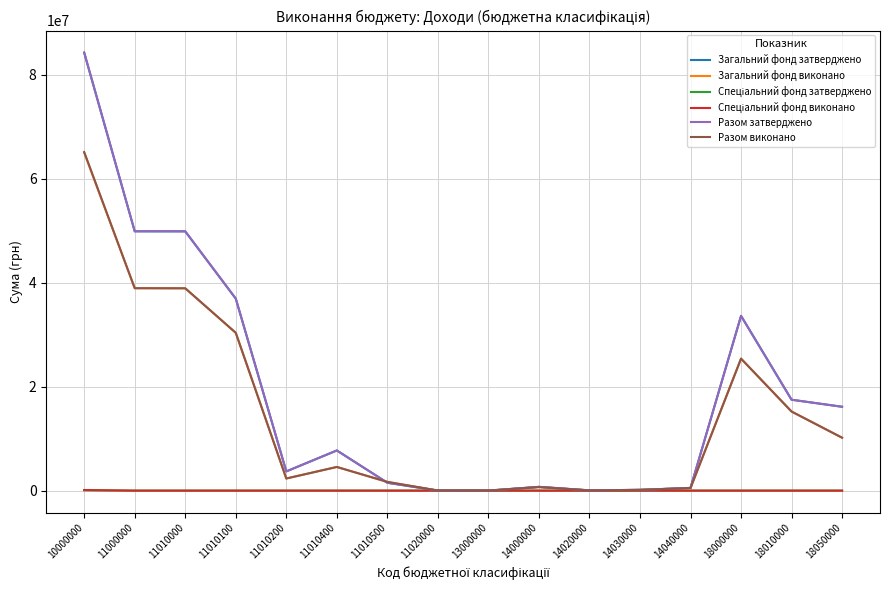

Which label corresponds to the largest value in the chart?

10000000